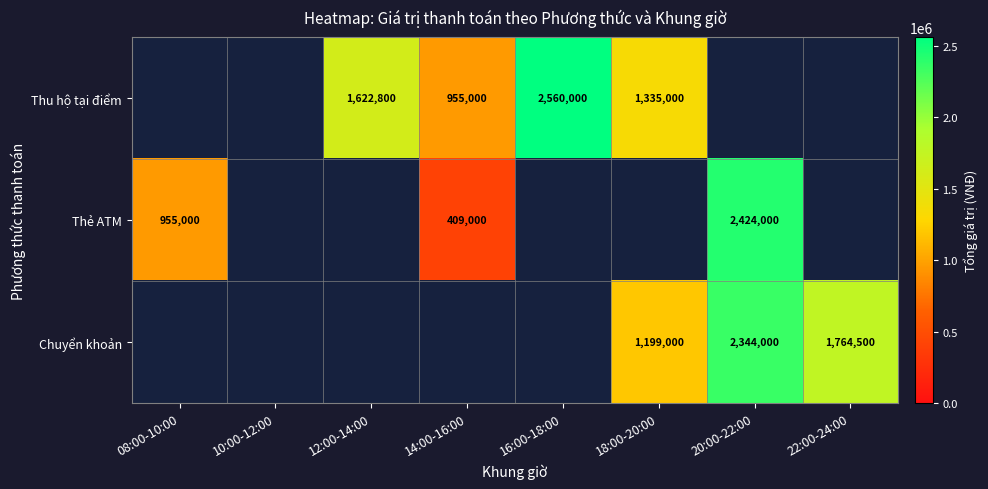

Is the value of Chuyển khoản at 20:00-22:00 greater than the value of Thu hộ tại điểm at 16:00-18:00?

No